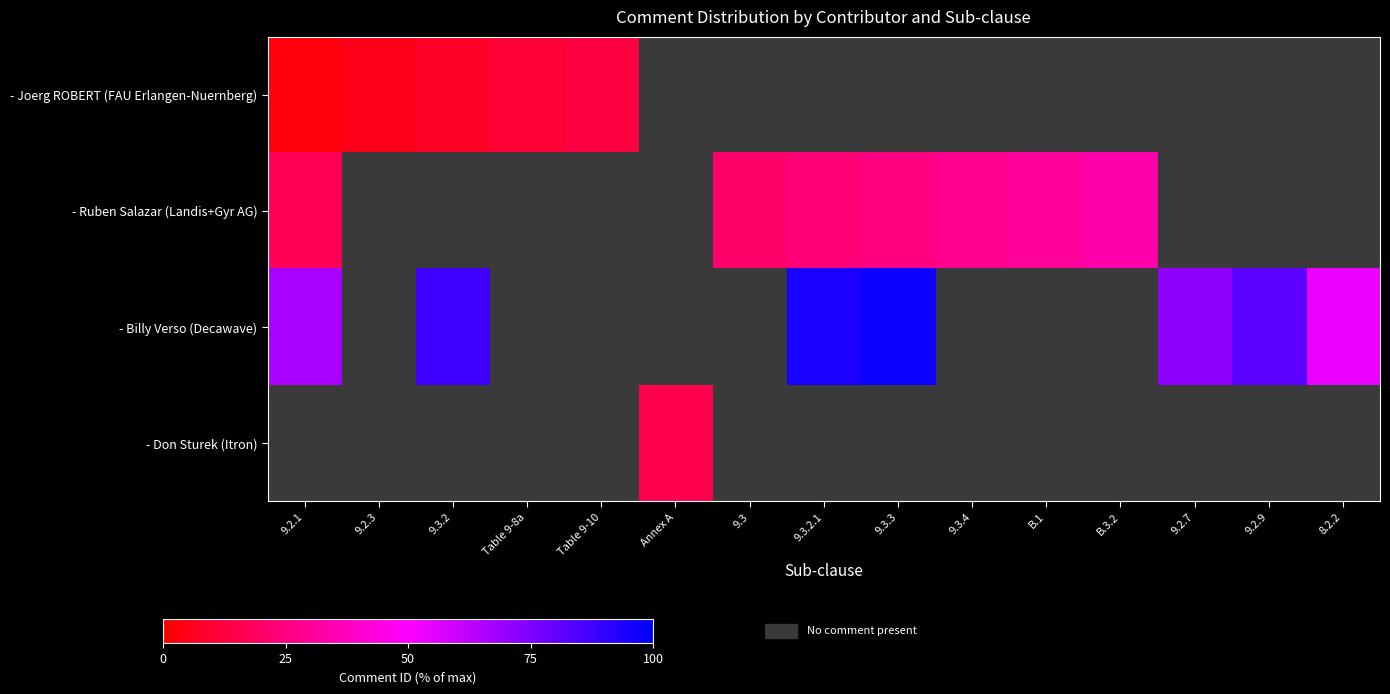

Between B.1 and B.3.2, which is larger?

B.1